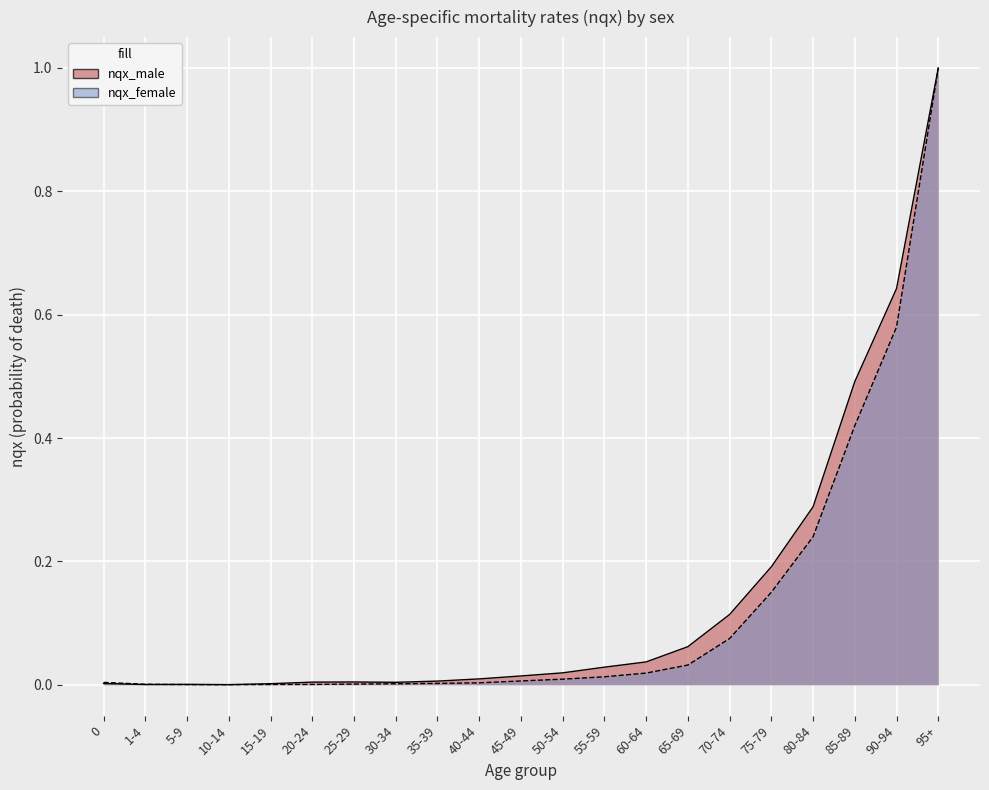

What is the sum of all values?

2.9